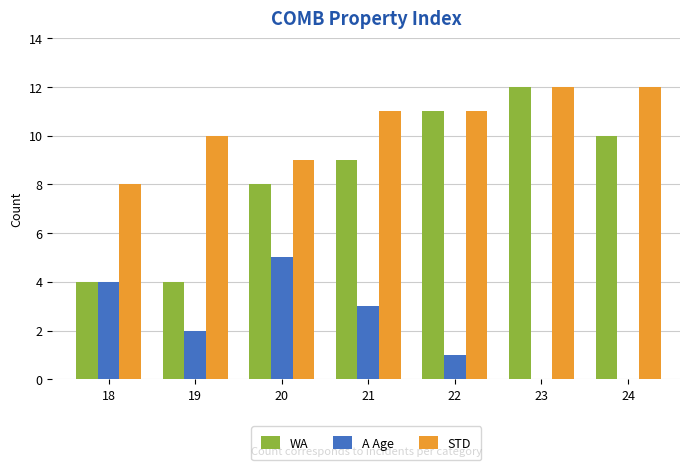

Which series changed the most between 20 and 24?

A Age